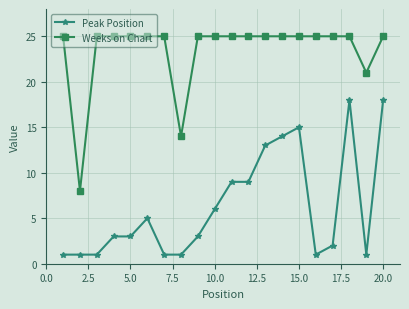

What is the average value of the Weeks on Chart series?

23